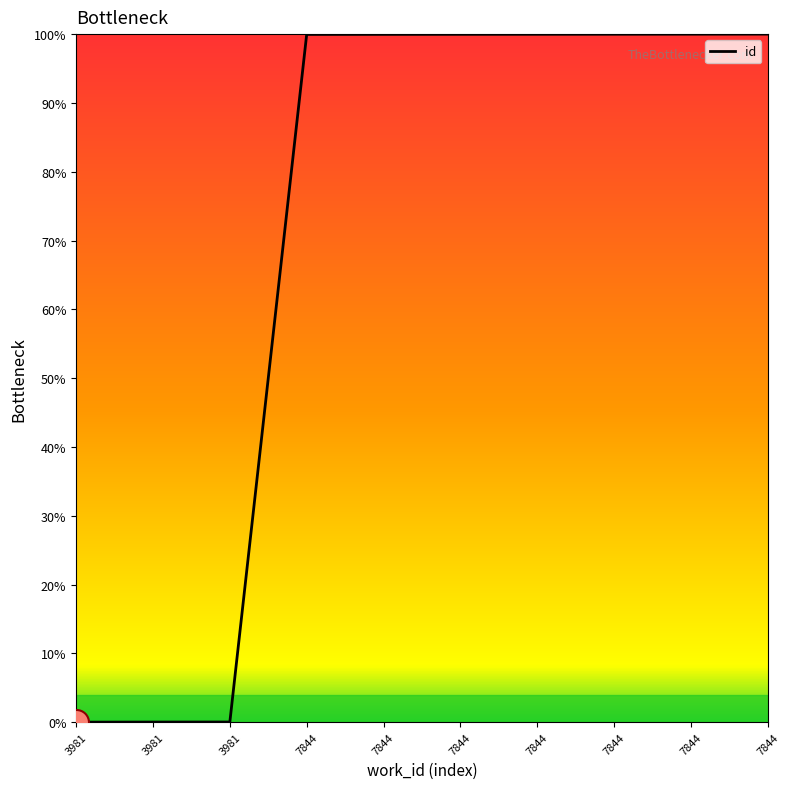

Does the chart display data point markers on the line(s)?

No